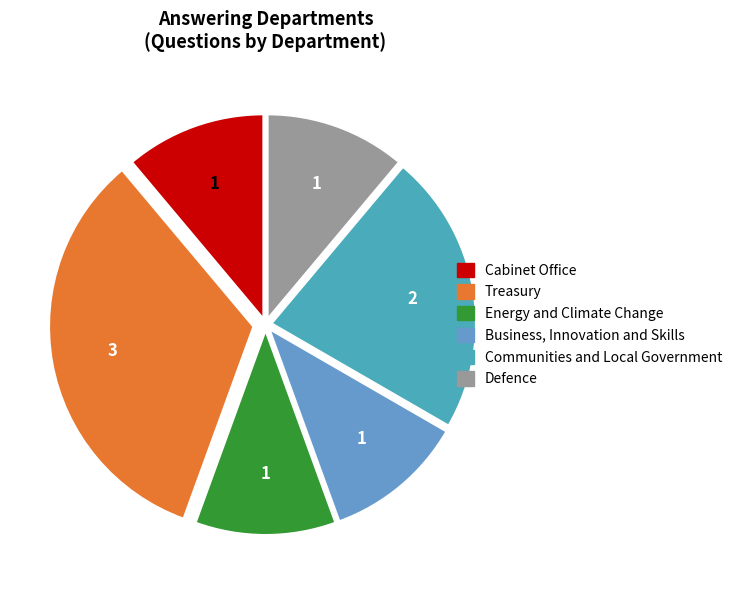

Does any single category account for the majority?

No